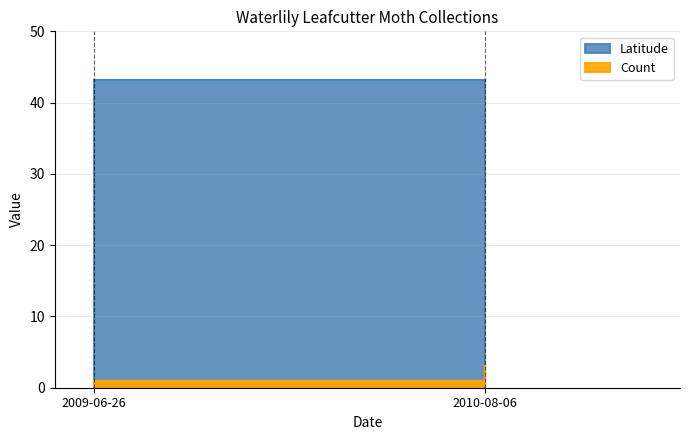

Does the chart display data point markers on the line(s)?

No